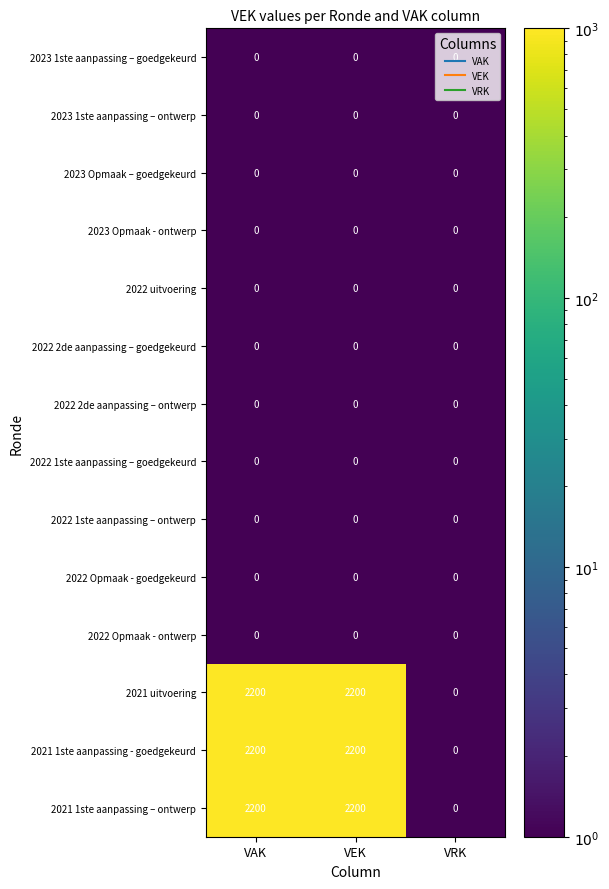

What value does the 2021 uitvoering series have at VAK, to the nearest 100?

2200